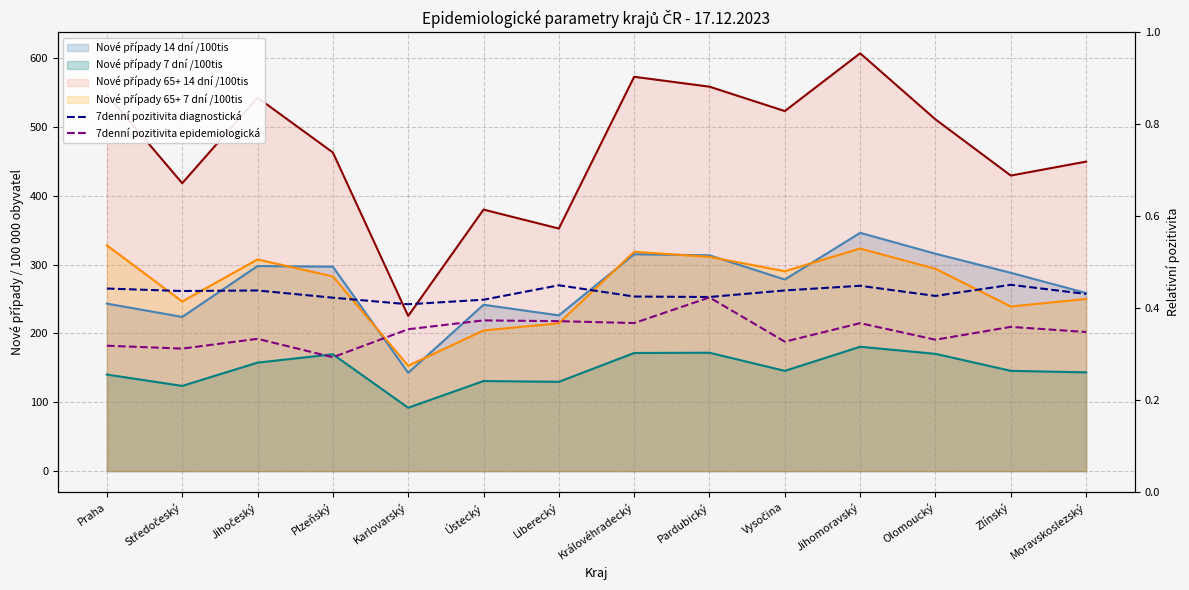

Count the number of categories in the chart.

14